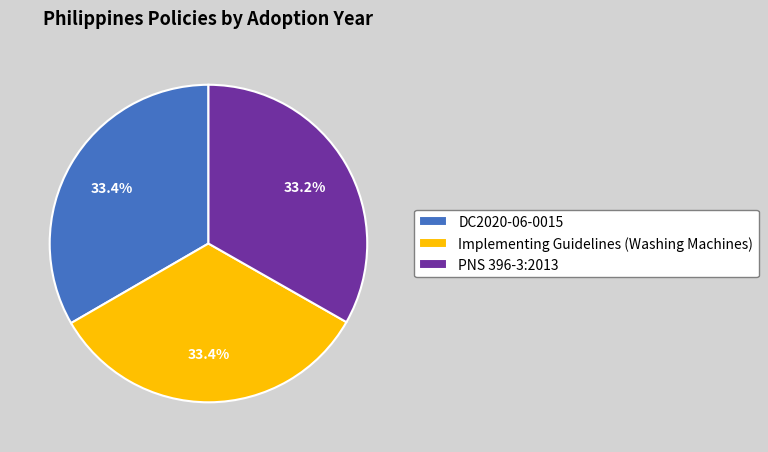

How much of the chart is everything except Implementing Guidelines (Washing Machines)?

66.6%